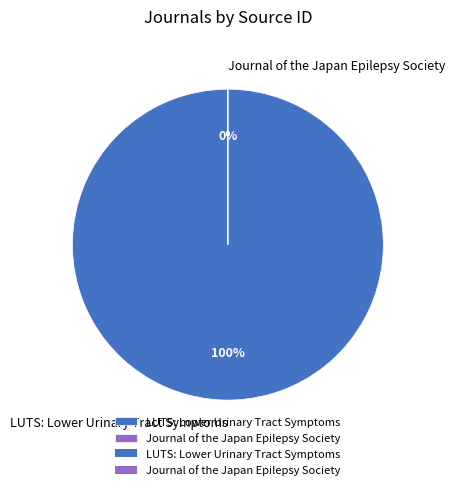

What portion of the pie excludes Journal of the Japan Epilepsy Society?

100.0%